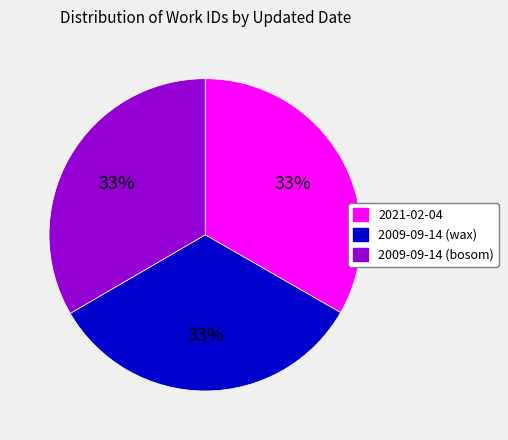

To the nearest percent, what percentage of the pie is 2009-09-14 (wax)?

33%